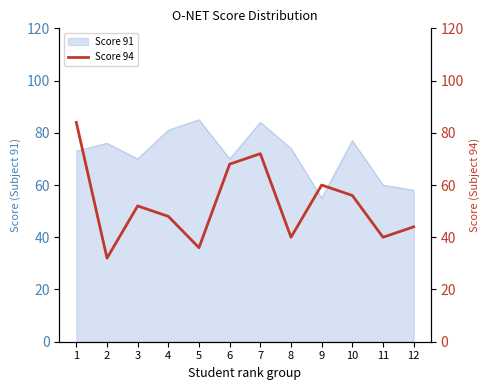

What is the average value?

53